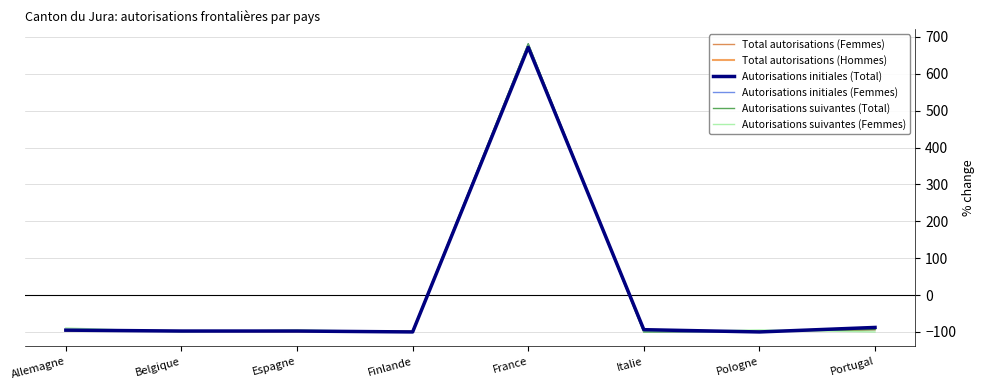

The Autorisations initiales (Total) series shows -152.8 at Allemagne. True or false?

False